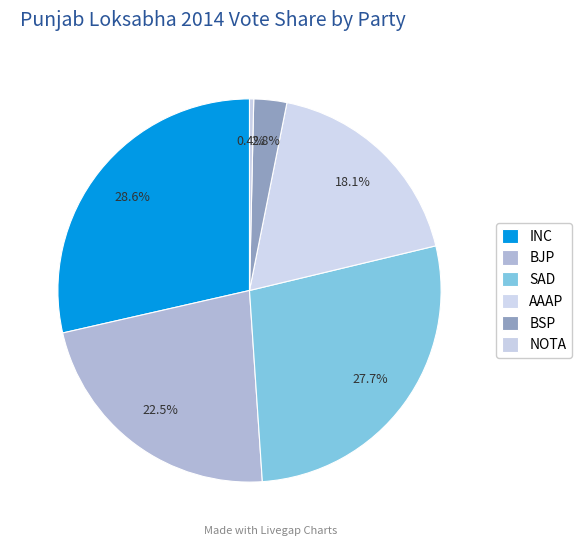

How many segments does this pie chart have?

6